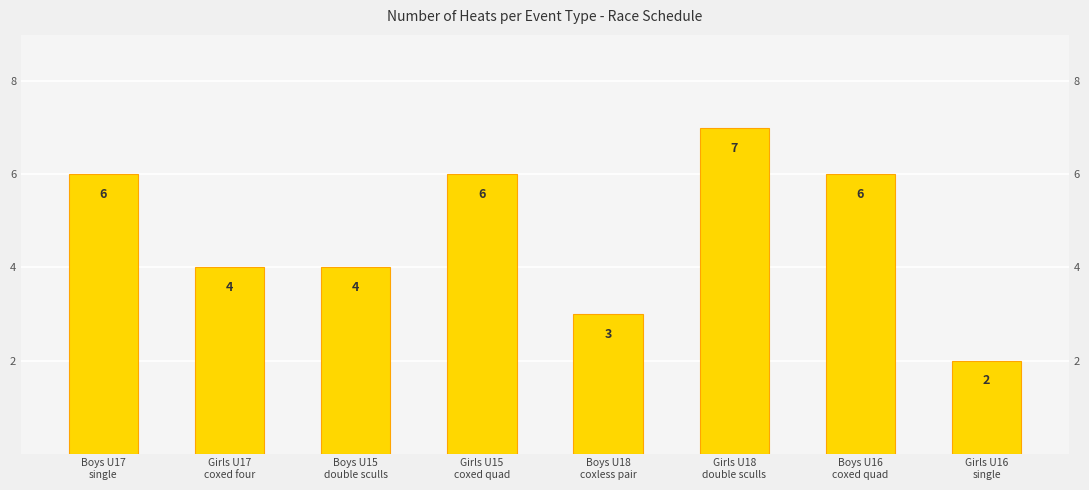

Between Boys U17
single and Girls U15
coxed quad, which is larger?

Boys U17
single